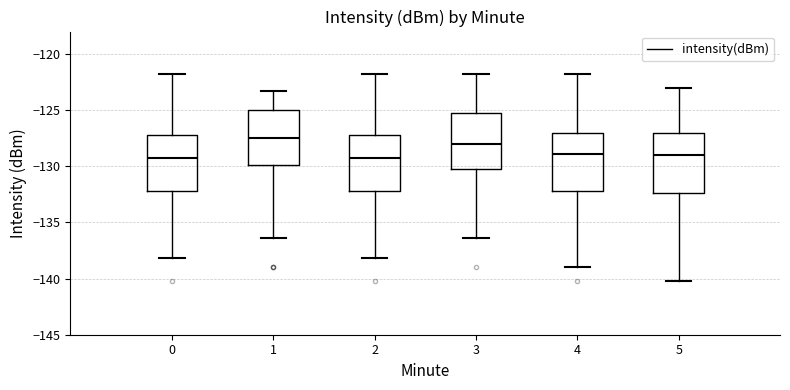

Reading left to right, read every box against the y-axis: the position of its median line, the range the box covers, and the ends of its whiskers. The values are not printed on the chart, so give them approximately, as read against the axis.

0: median -129.5, box -132.0 to -127.0, whiskers -138.0 to -121.5
1: median -127.5, box -130.0 to -125.0, whiskers -136.5 to -123.5
2: median -129.5, box -132.0 to -127.0, whiskers -138.0 to -121.5
3: median -128.0, box -130.0 to -125.0, whiskers -136.5 to -121.5
4: median -129.0, box -132.0 to -127.0, whiskers -139.0 to -121.5
5: median -129.0, box -132.5 to -127.0, whiskers -140.0 to -123.0